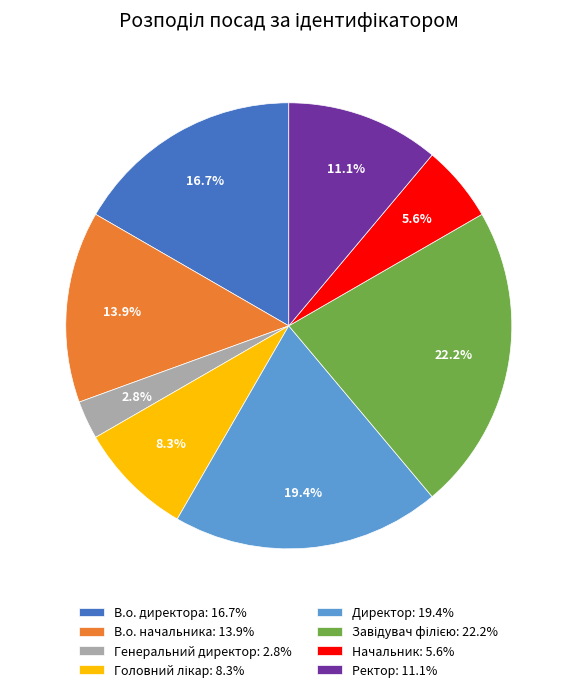

Does any single category account for the majority?

No